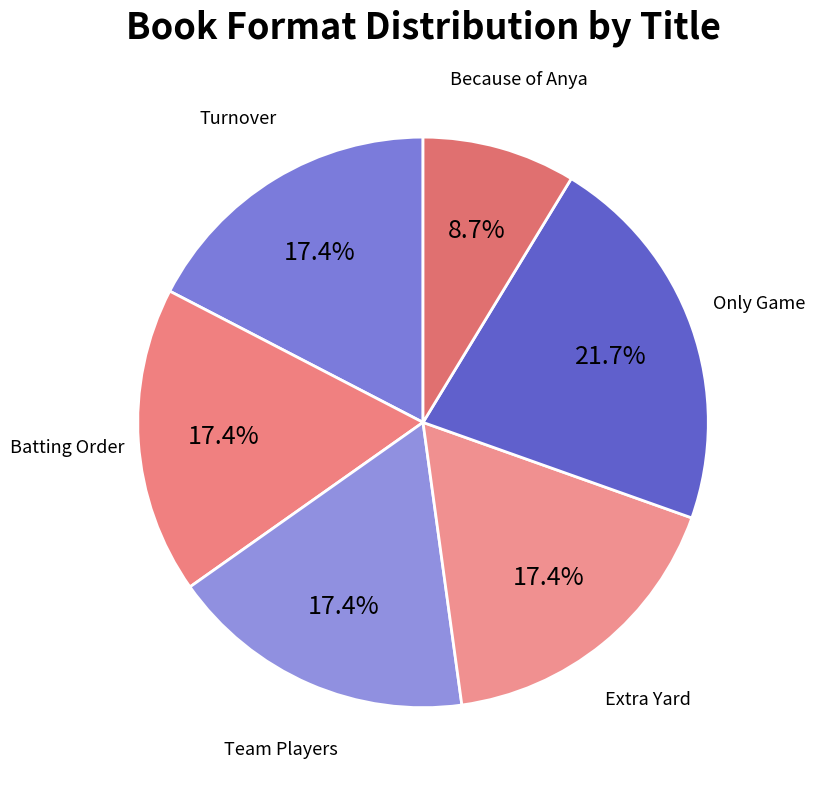

To the nearest percent, what is the average slice percentage?

17%